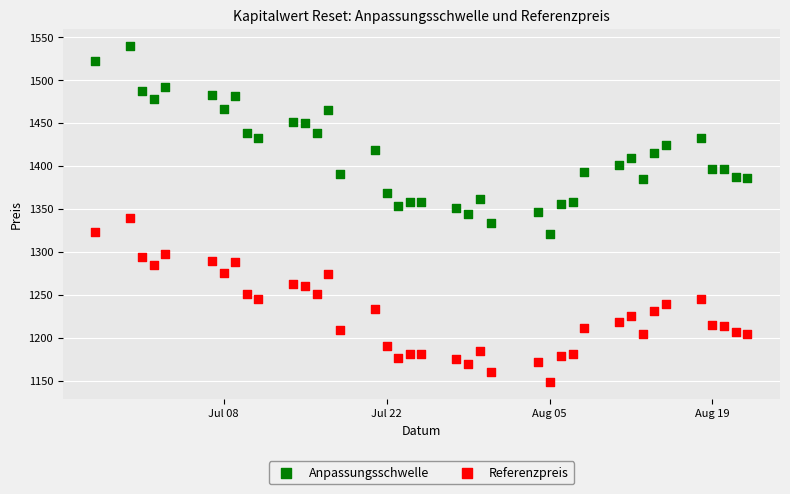

Which series has the widest spread of Y values?

Anpassungsschwelle